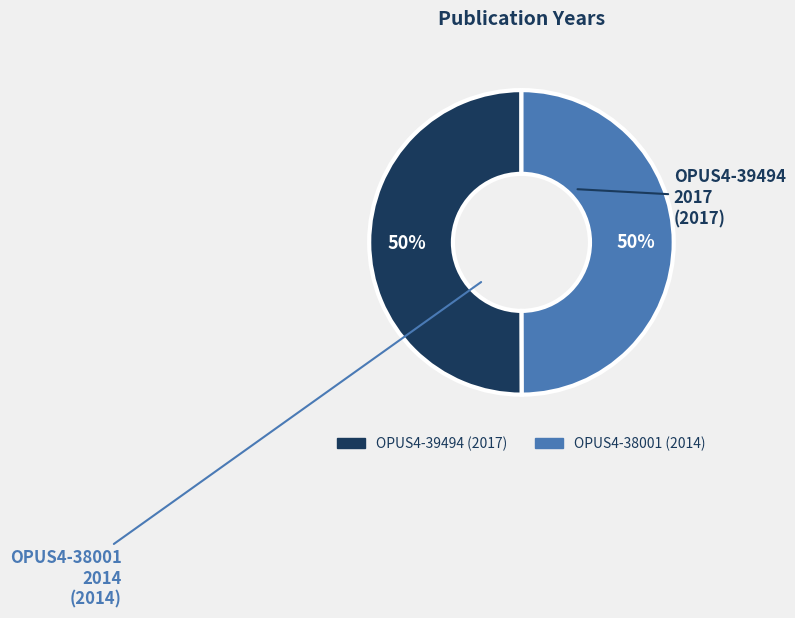

How many segments does this pie chart have?

2